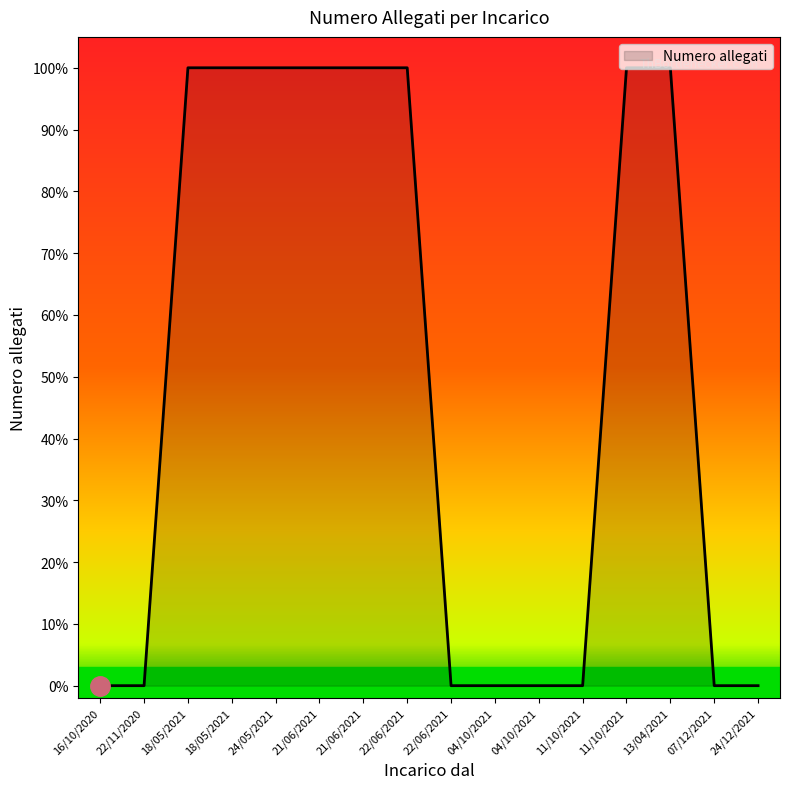

Does the chart have visible grid lines?

No